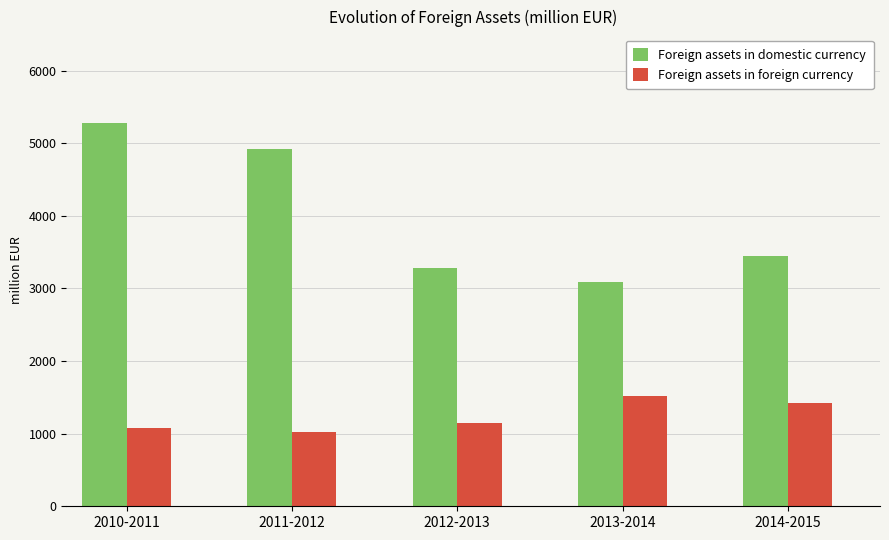

How many bars are there in total?

10